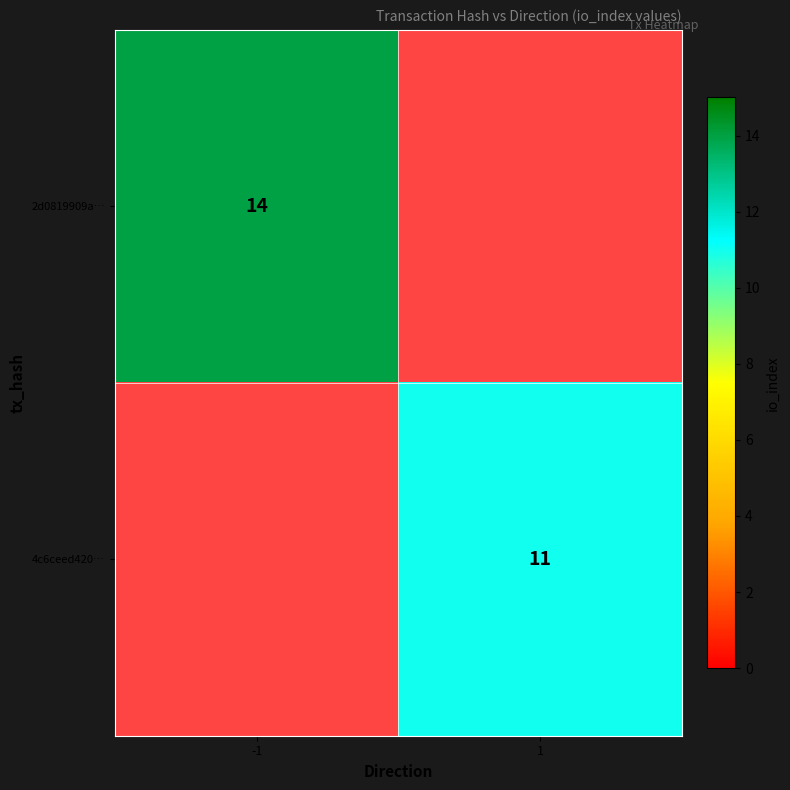

The 4c6ceed420… series shows 6 at 1. True or false?

False